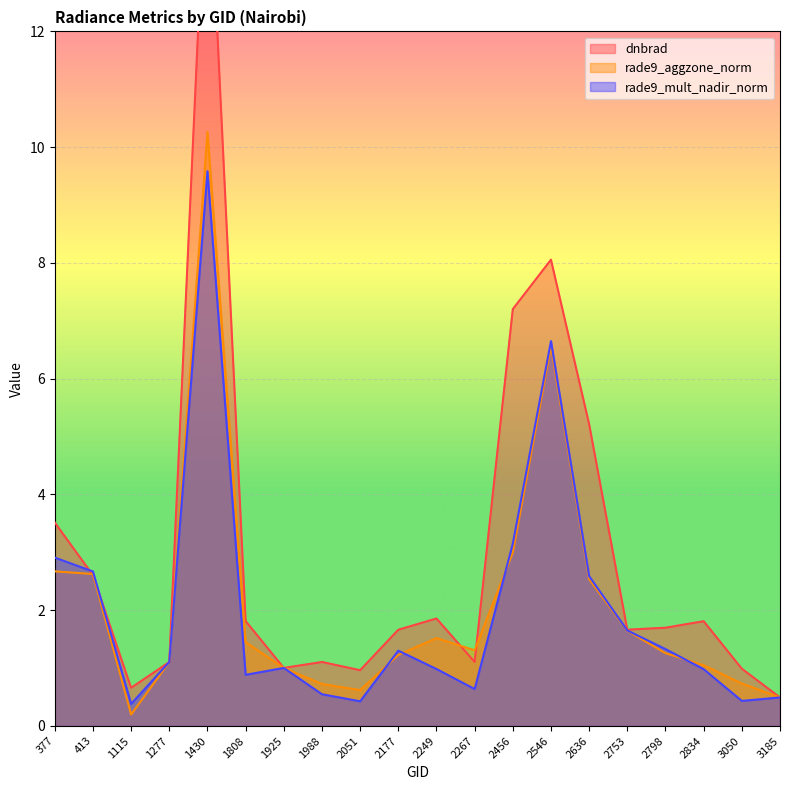

What are all the series names shown in the legend?

dnbrad, rade9_aggzone_norm, rade9_mult_nadir_norm